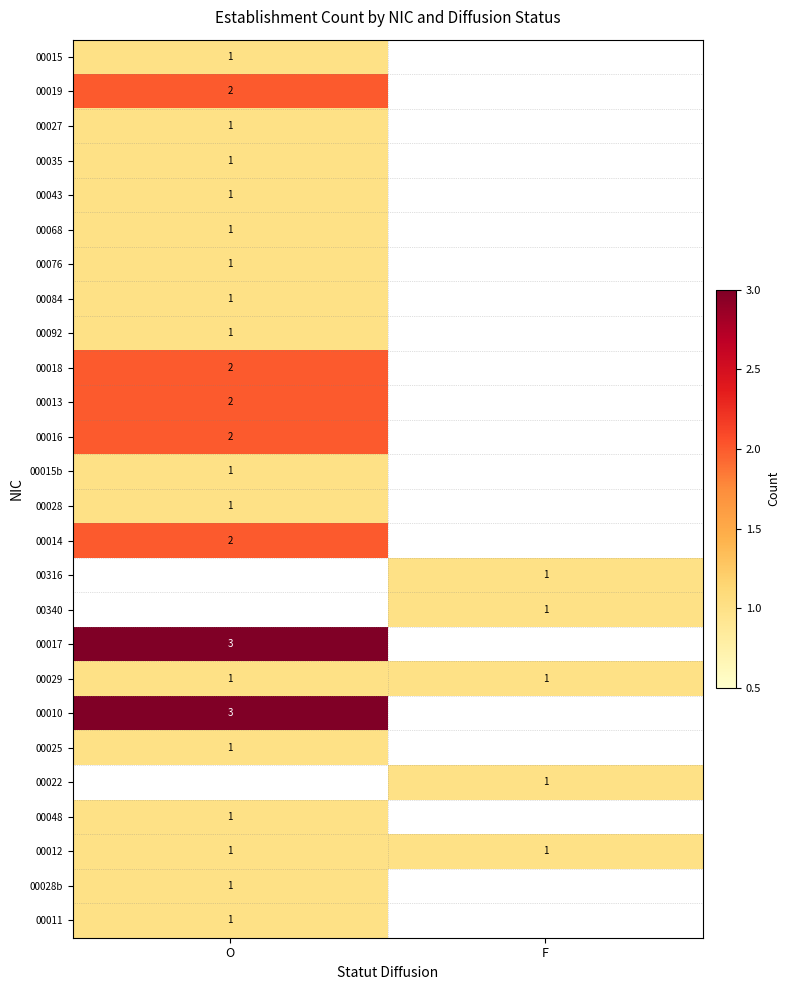

The 00015b series shows 0 at O. True or false?

False